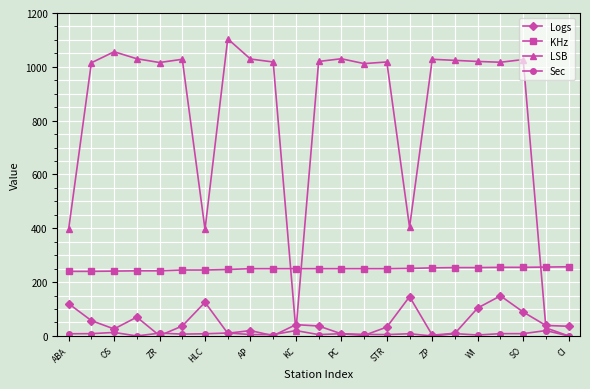

List the series in order of their peak value, lowest first.

Sec, Logs, KHz, LSB